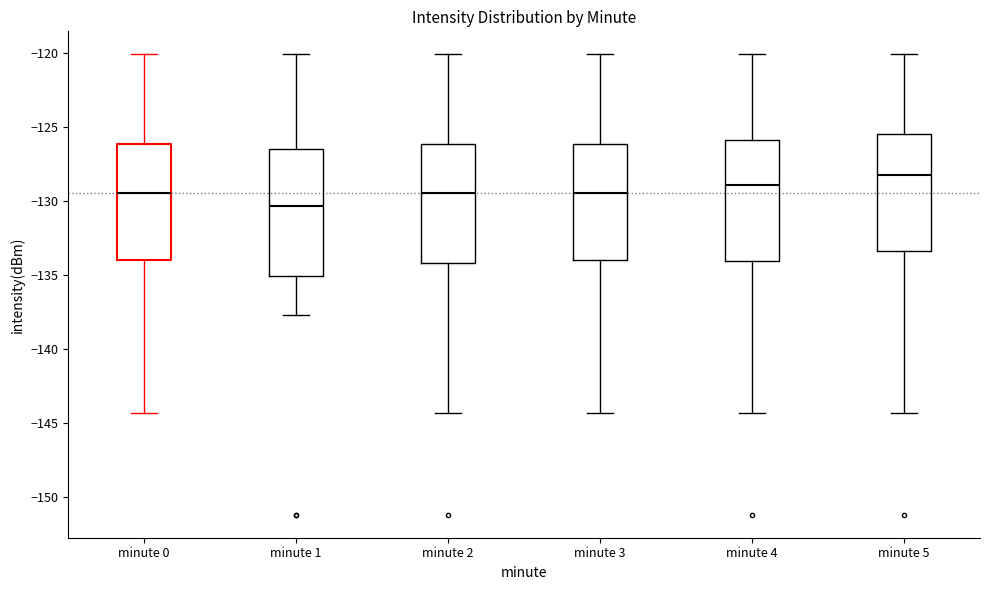

Where is the upper edge of the box for minute 4 on the y-axis? The values are not printed on the chart, so give them approximately, as read against the axis.

-126.0